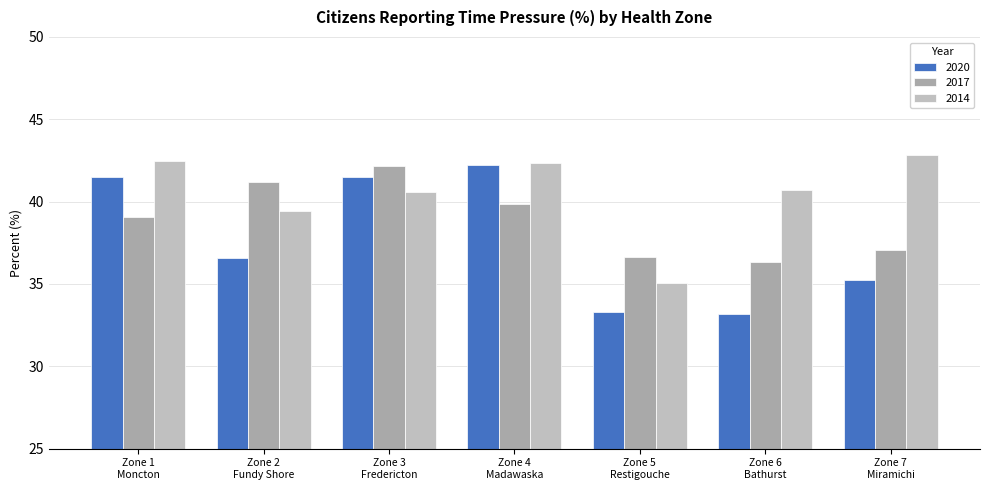

What is the difference between the 2017 values at Zone 1
Moncton and Zone 2
Fundy Shore?

2.1